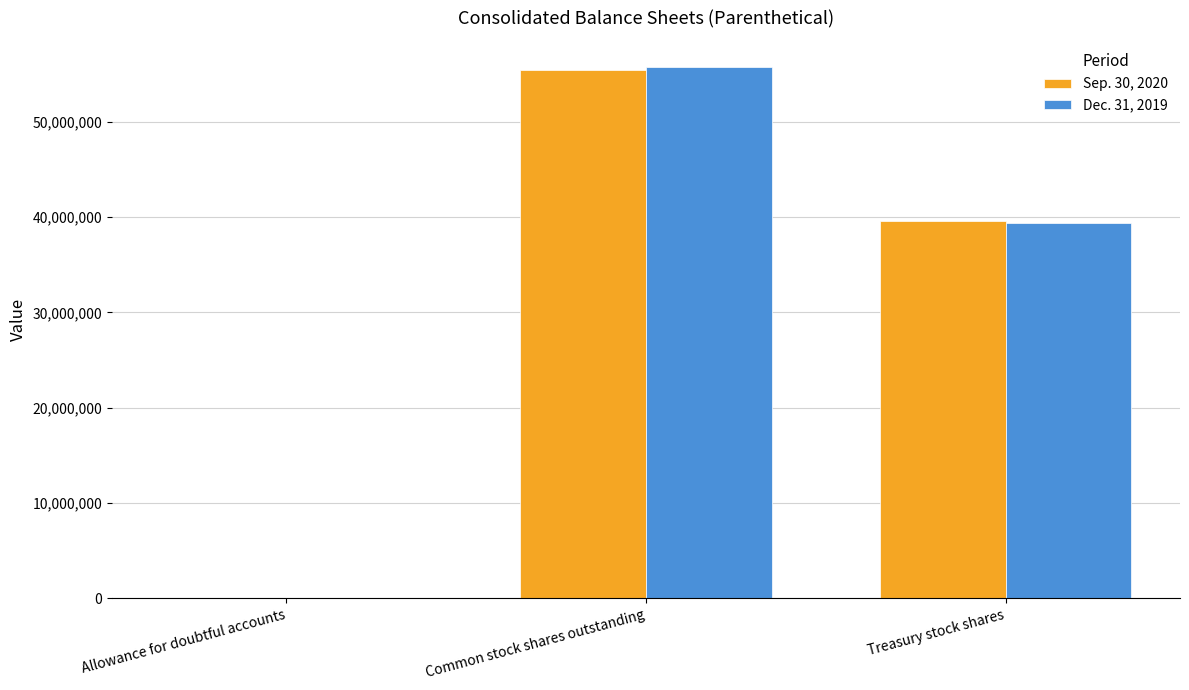

At which category is the sum across all series the highest?

Common stock shares outstanding